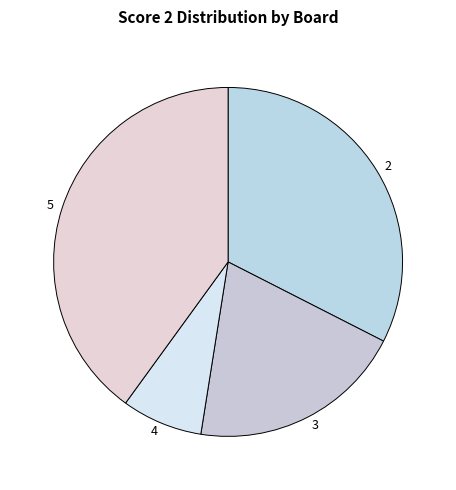

The 2 slice represents 21% of the pie. True or false?

False